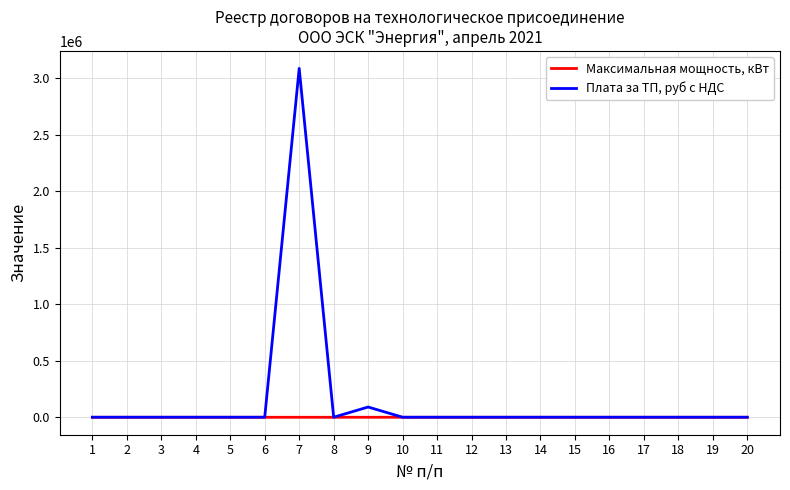

Which series has the largest range (max minus min)?

Плата за ТП, руб с НДС